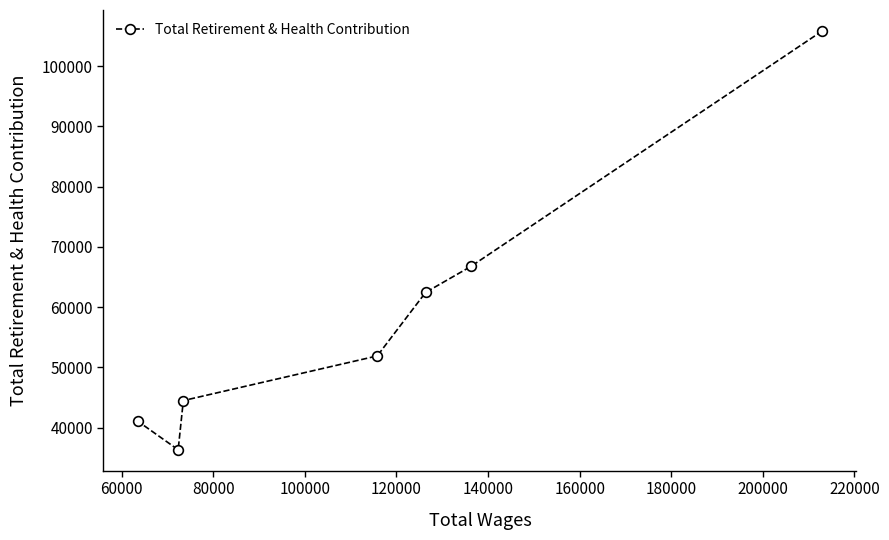

How many lines are shown in the chart?

1